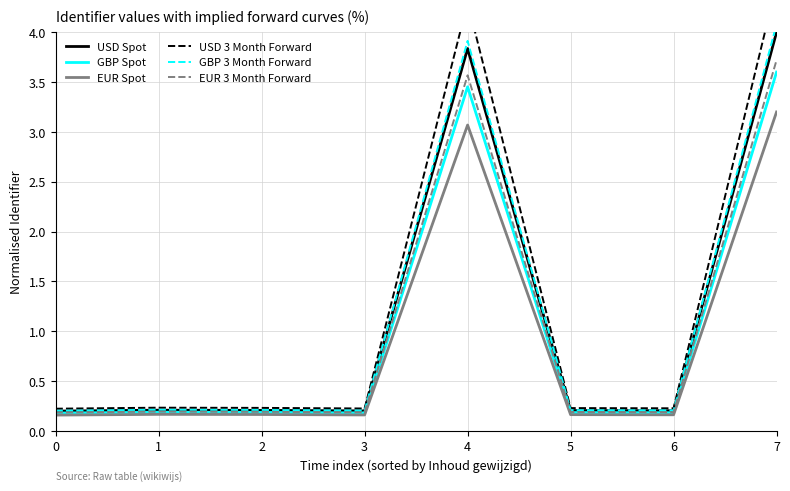

True or false: EUR 3 Month Forward and GBP Spot cross at least once.

False